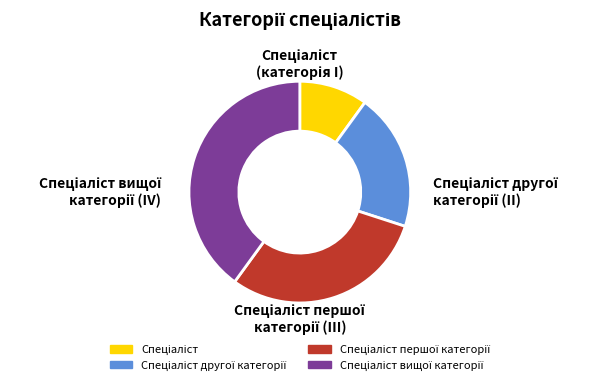

Does any single category account for the majority?

No